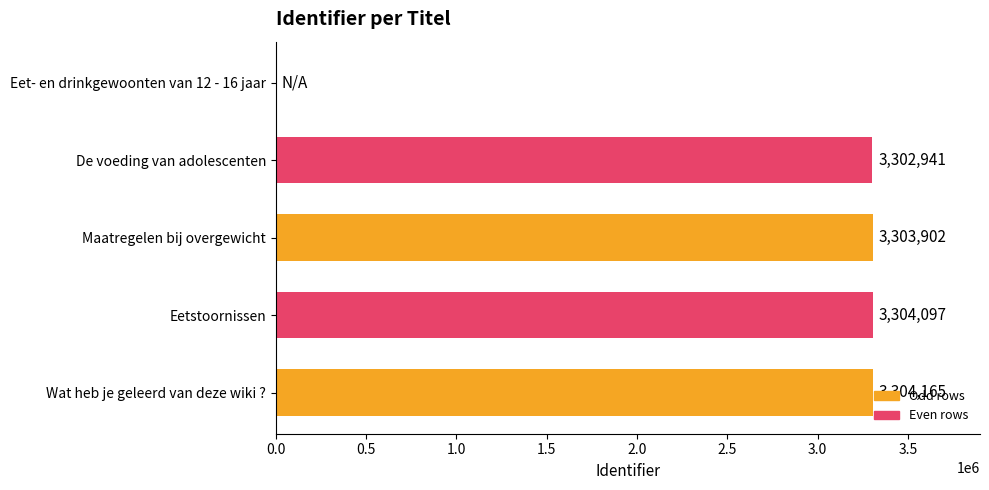

What is the sum of the values at Wat heb je geleerd van deze wiki ? and Maatregelen bij overgewicht?

6608067